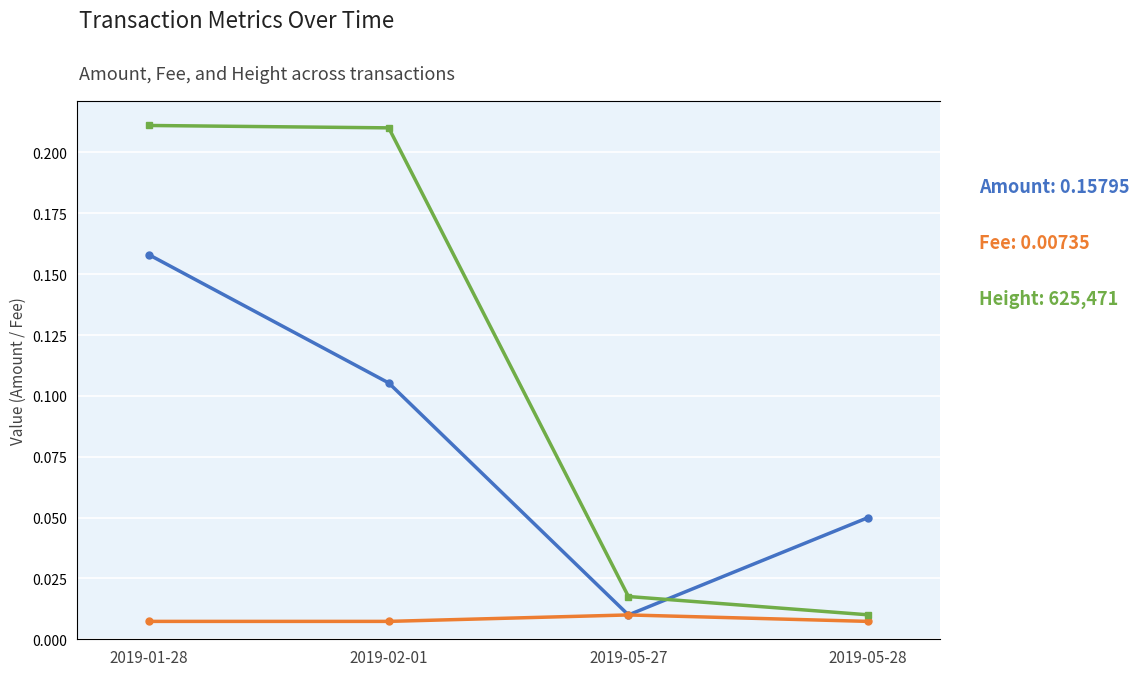

Reading left to right, extract all data points from this chart.

Amount: 0.2	0.1	0.0	0.1
Fee: 0.0	0.0	0.0	0.0
Height (normalized): 0.2	0.2	0.2	0.2